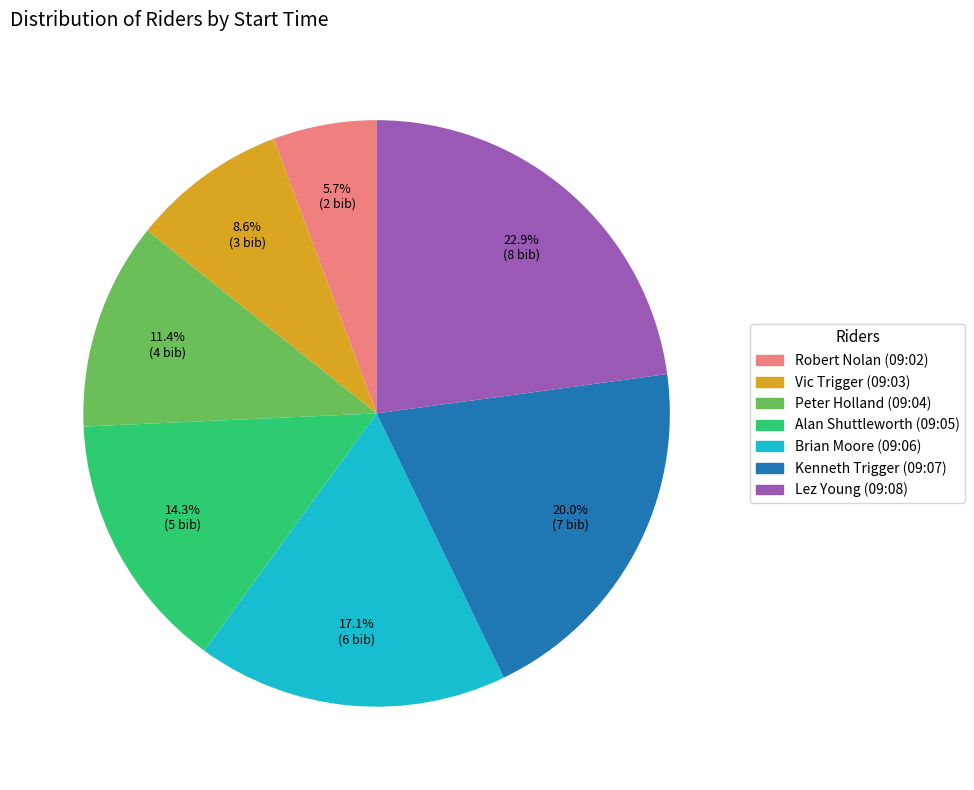

Rank the categories by value from lowest to highest.

Robert Nolan (09:02), Vic Trigger (09:03), Peter Holland (09:04), Alan Shuttleworth (09:05), Brian Moore (09:06), Kenneth Trigger (09:07), Lez Young (09:08)